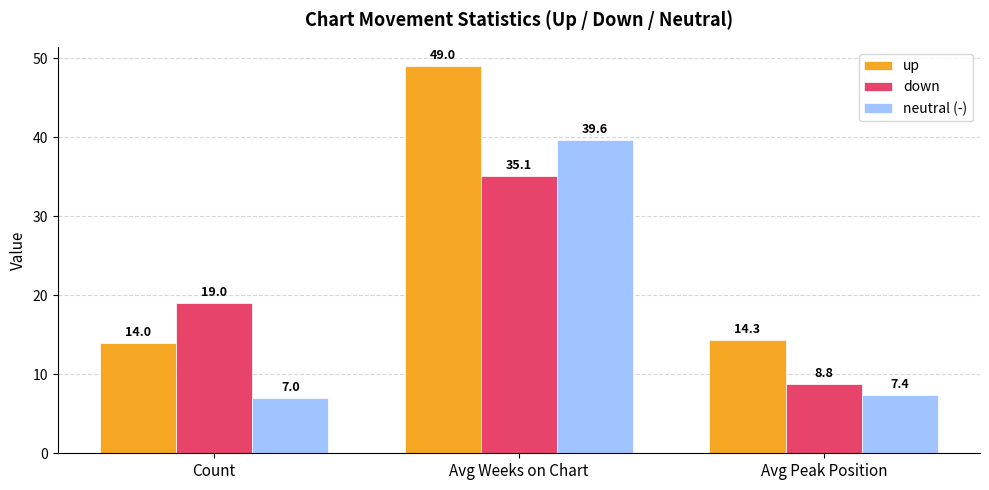

What are all the series names shown in the legend?

up, down, neutral (-)